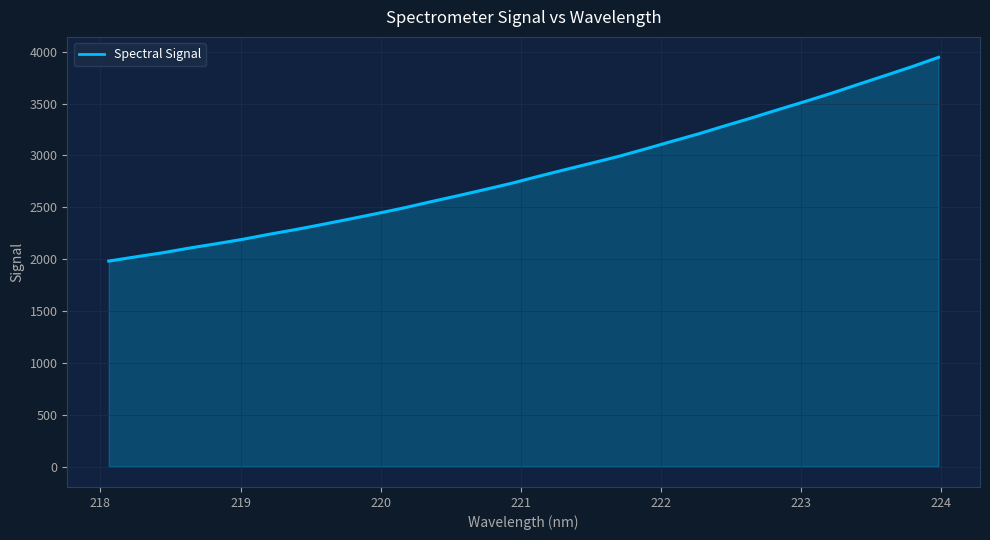

What is the difference between the maximum and minimum values?

1964.5